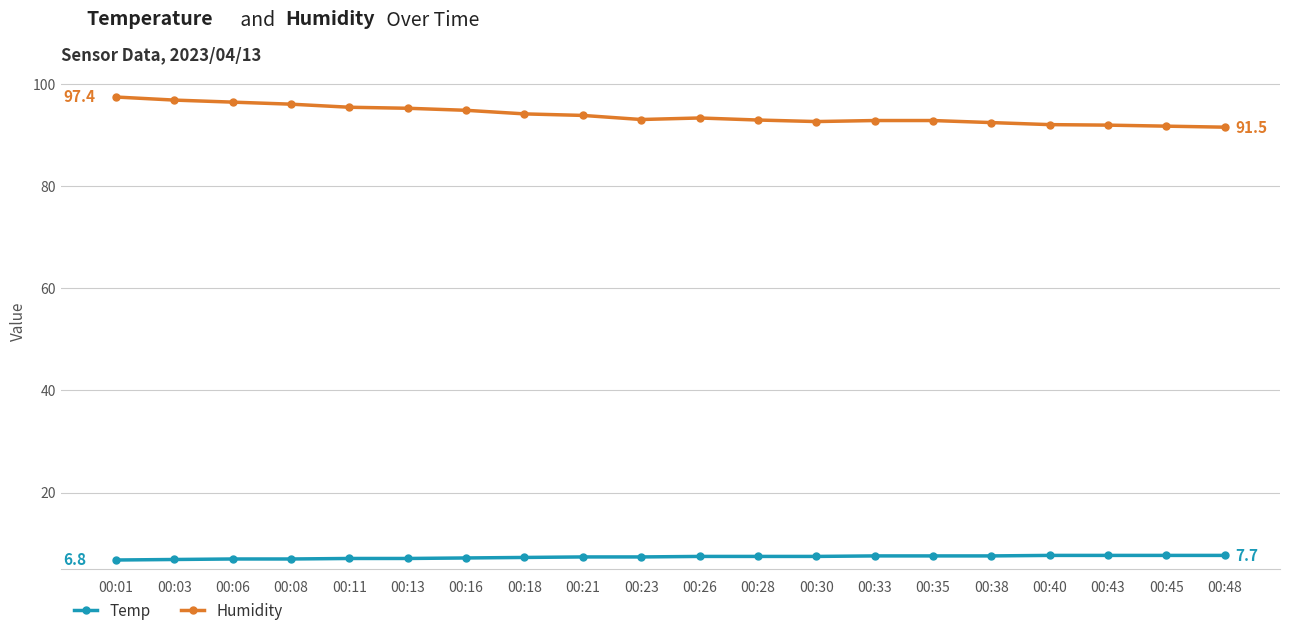

What is the sum of all Temp values?

147.3